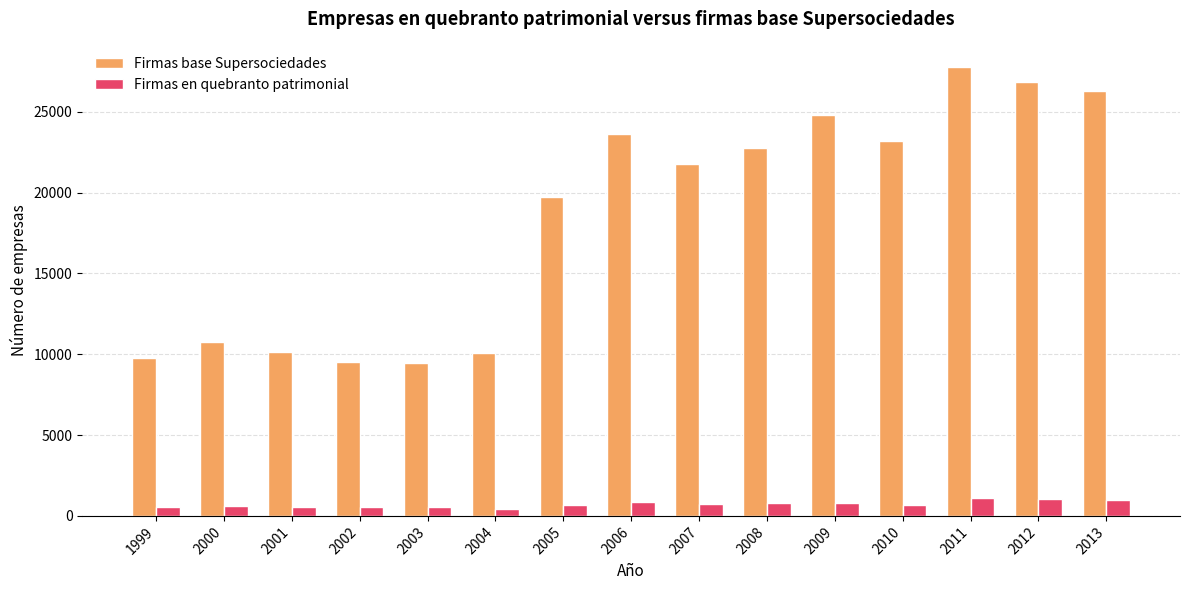

How many distinct data groups are displayed?

2